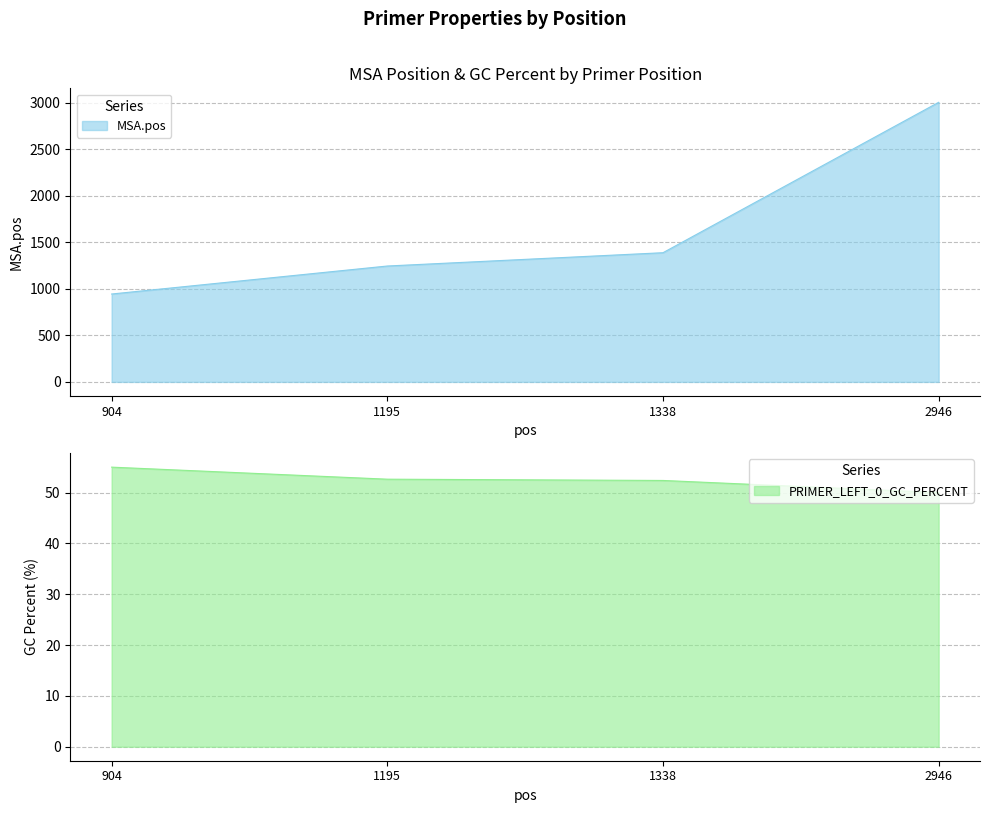

The value of MSA.pos at 1338 is 2192.2. True or false?

False